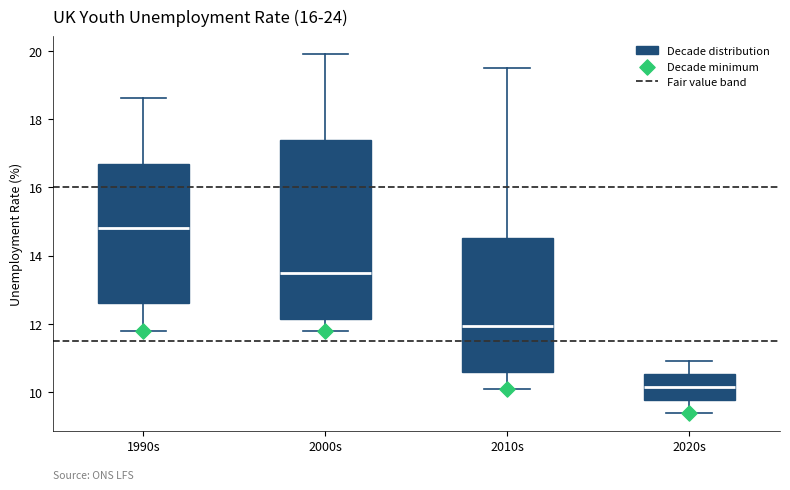

Reading left to right, read every box against the y-axis: the position of its median line, the range the box covers, and the ends of its whiskers. The values are not printed on the chart, so give them approximately, as read against the axis.

1990s: median 14.8, box 12.6 to 16.6, whiskers 11.8 to 18.6
2000s: median 13.6, box 12.2 to 17.4, whiskers 11.8 to 20.0
2010s: median 12.0, box 10.6 to 14.6, whiskers 10.2 to 19.6
2020s: median 10.2, box 9.8 to 10.6, whiskers 9.4 to 11.0